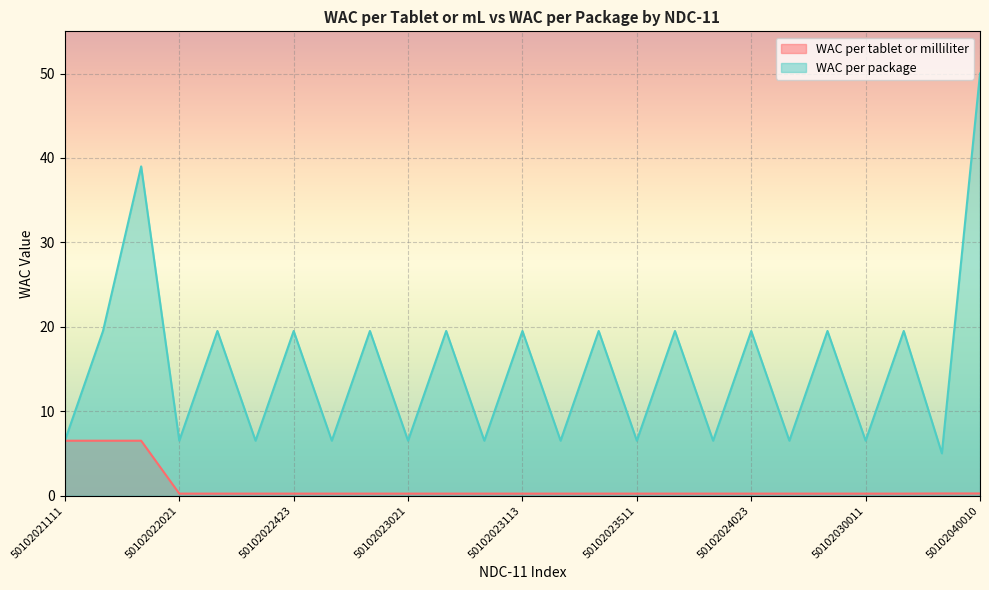

Is it true that WAC per tablet or milliliter equals 0.1 at 50102023111?

False